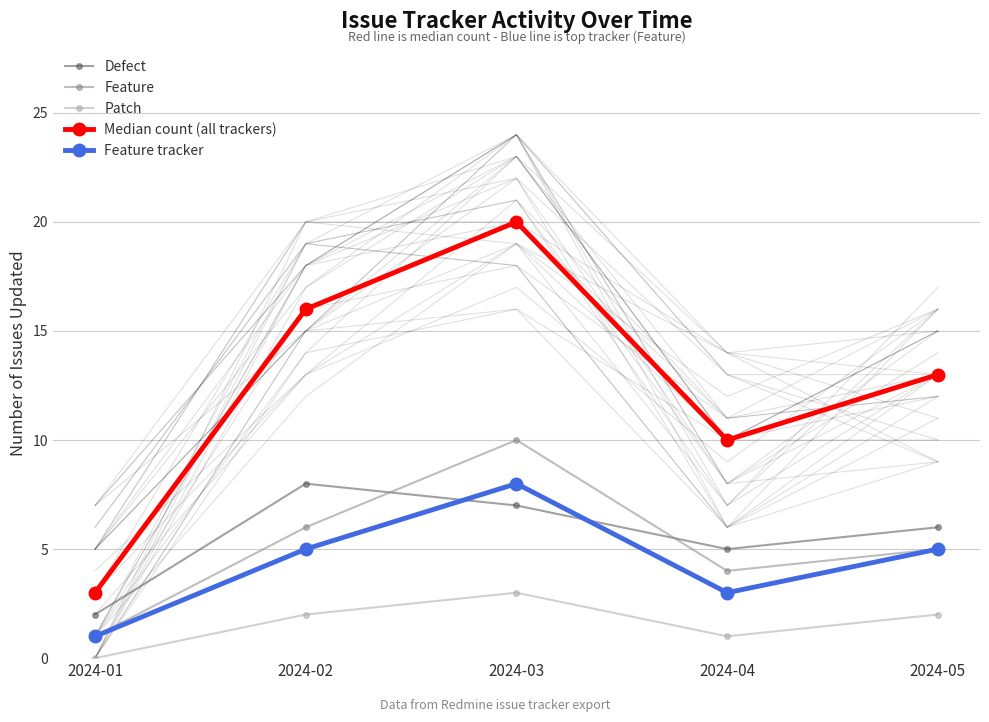

Rank the series at 2024-04 from lowest to highest value.

Patch, Feature tracker, Feature, Defect, Median count (all trackers)